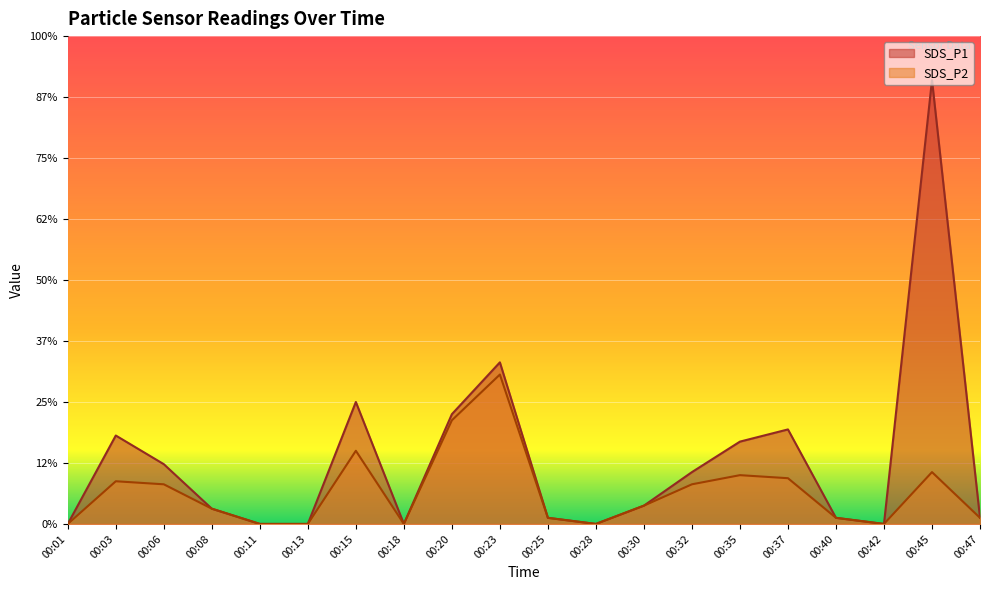

Which category has the lowest value across all series?

00:01